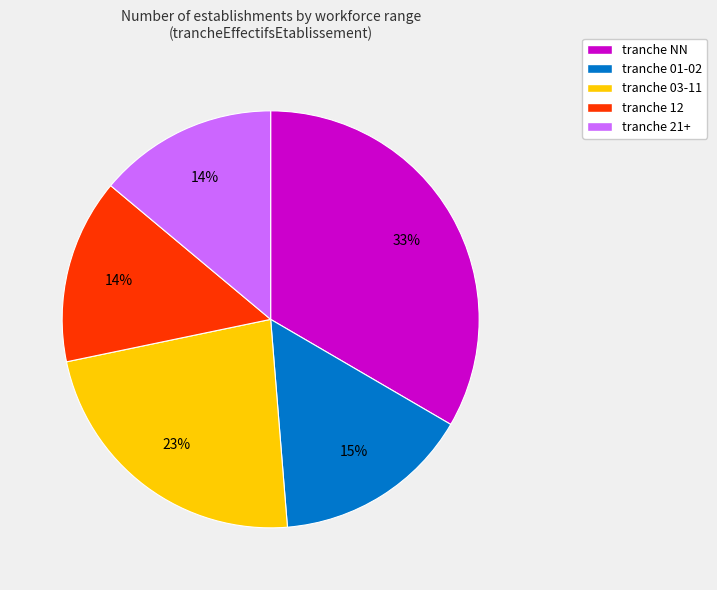

Is there a majority slice in this chart?

No